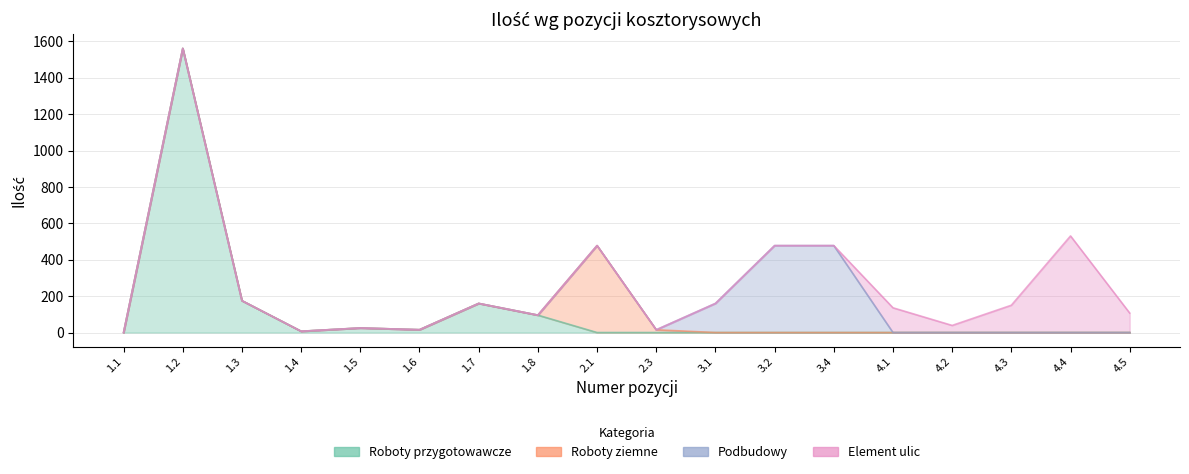

What is the label of the 13th point from the left?

3.4